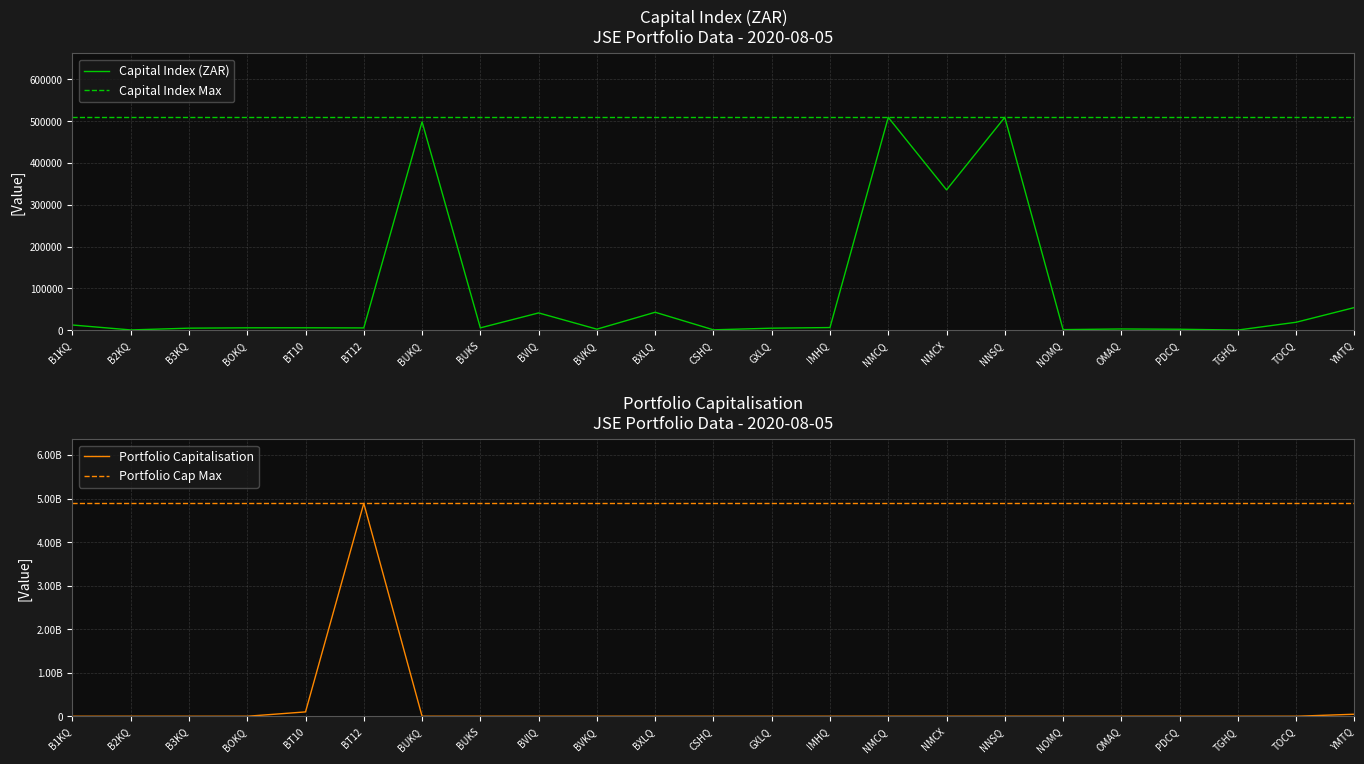

Which category has the highest value in the Capital Index (ZAR) series?

NNSQ